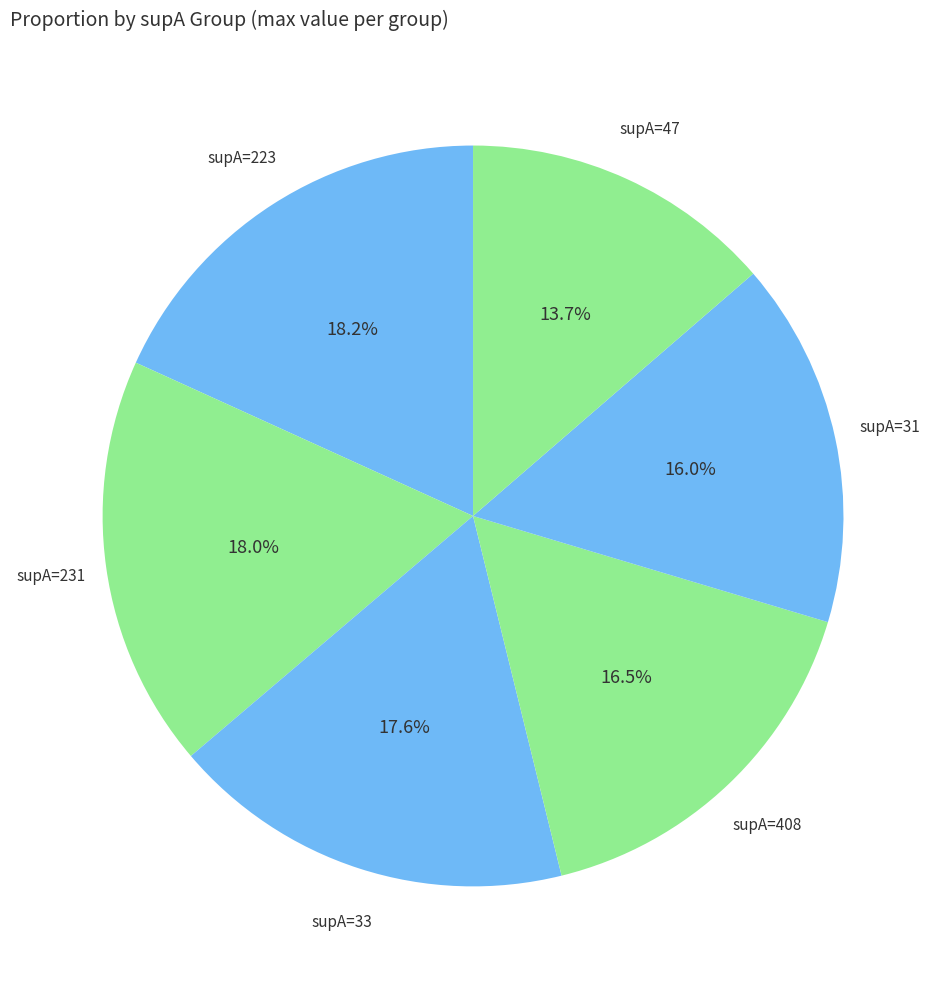

How many segments does this pie chart have?

6